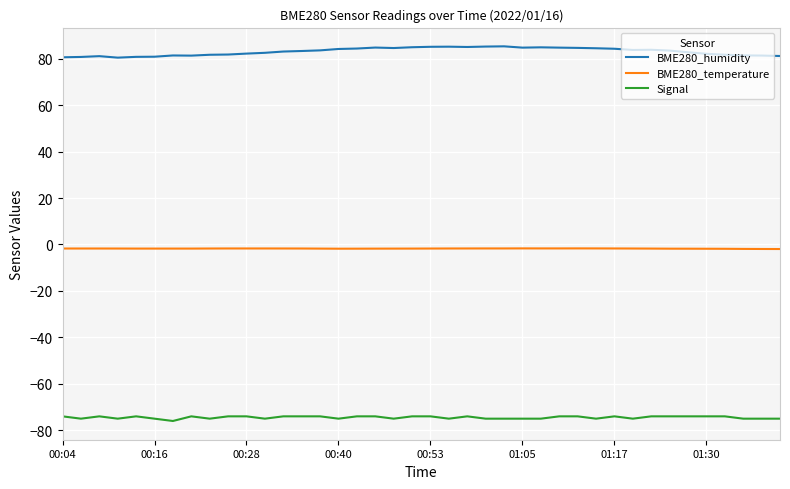

Which series has the largest total across all categories?

BME280_humidity